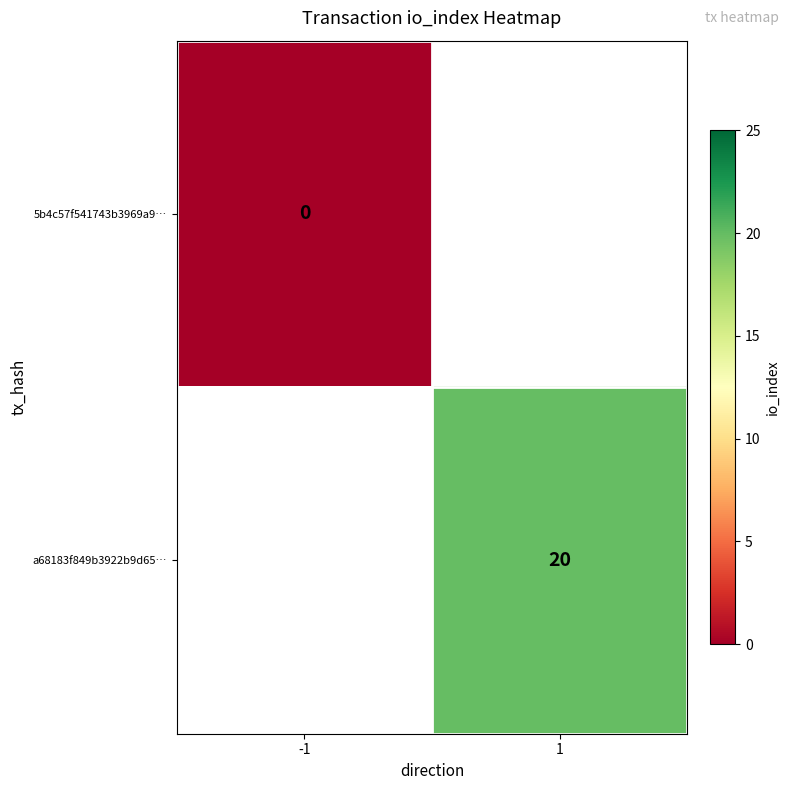

True or false: a68183f849b3922b9d65… has a value of 12 at 1.

False